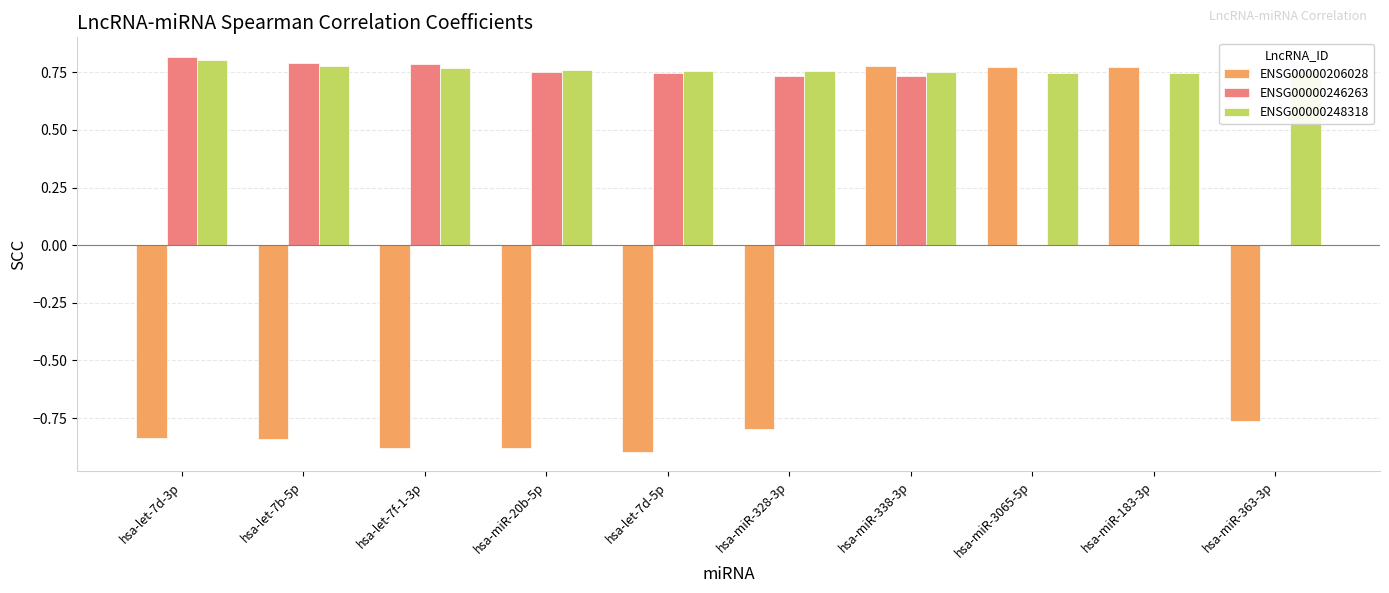

At how many categories does at least one series exceed 0?

10